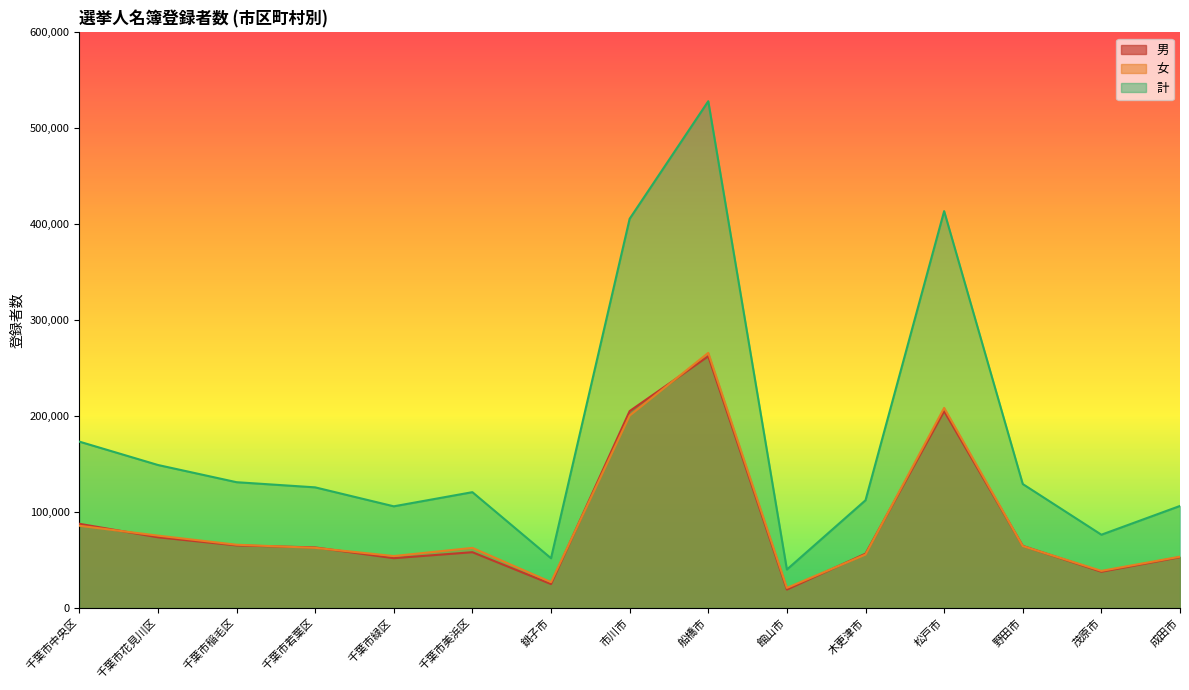

Reading right to left, what are all the values shown in this chart?

男: 成田市=52898	茂原市=37713	野田市=64694	松戸市=205149	木更津市=56583	館山市=19140	船橋市=262374	市川市=205214	銚子市=24895	千葉市美浜区=58094	千葉市緑区=51855	千葉市若葉区=63073	千葉市稲毛区=65200	千葉市花見川区=73646	千葉市中央区=87727
女: 成田市=53419	茂原市=38614	野田市=64474	松戸市=208540	木更津市=55663	館山市=20882	船橋市=265911	市川市=200502	銚子市=26889	千葉市美浜区=62590	千葉市緑区=54076	千葉市若葉区=62630	千葉市稲毛区=65881	千葉市花見川区=75379	千葉市中央区=85673
計: 成田市=106317	茂原市=76327	野田市=129168	松戸市=413689	木更津市=112246	館山市=40022	船橋市=528285	市川市=405716	銚子市=51784	千葉市美浜区=120684	千葉市緑区=105931	千葉市若葉区=125703	千葉市稲毛区=131081	千葉市花見川区=149025	千葉市中央区=173400